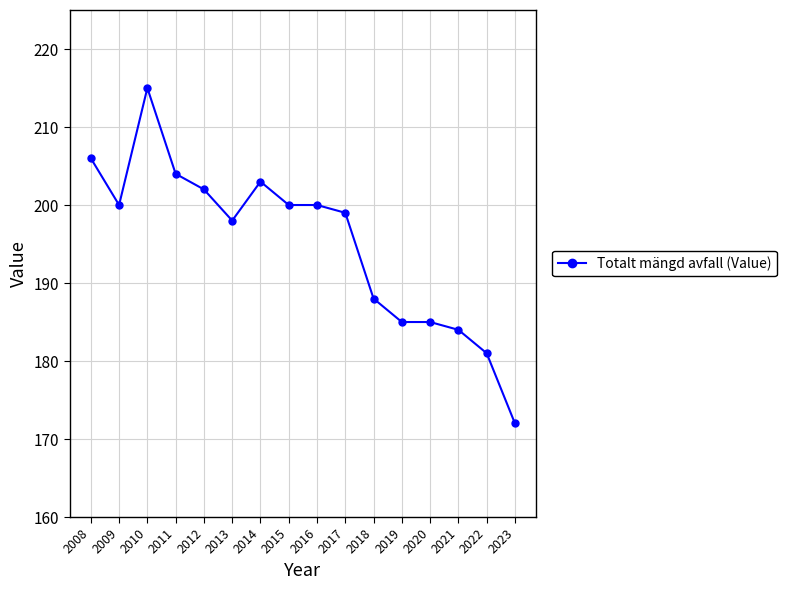

How many categories are shown in the chart?

16